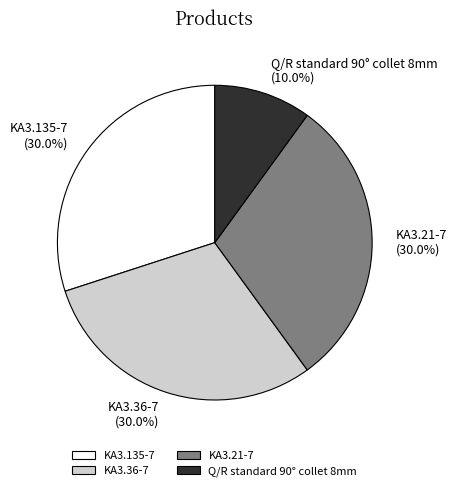

Which slice is the smallest?

Q/R standard 90° collet 8mm